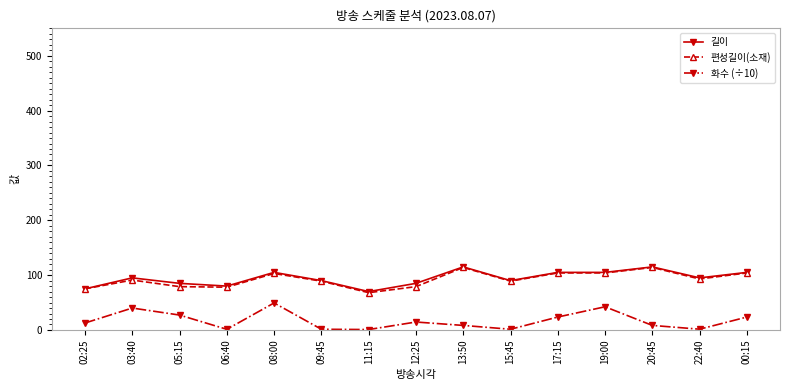

What is the maximum value for 화수 (÷10)?

49.3